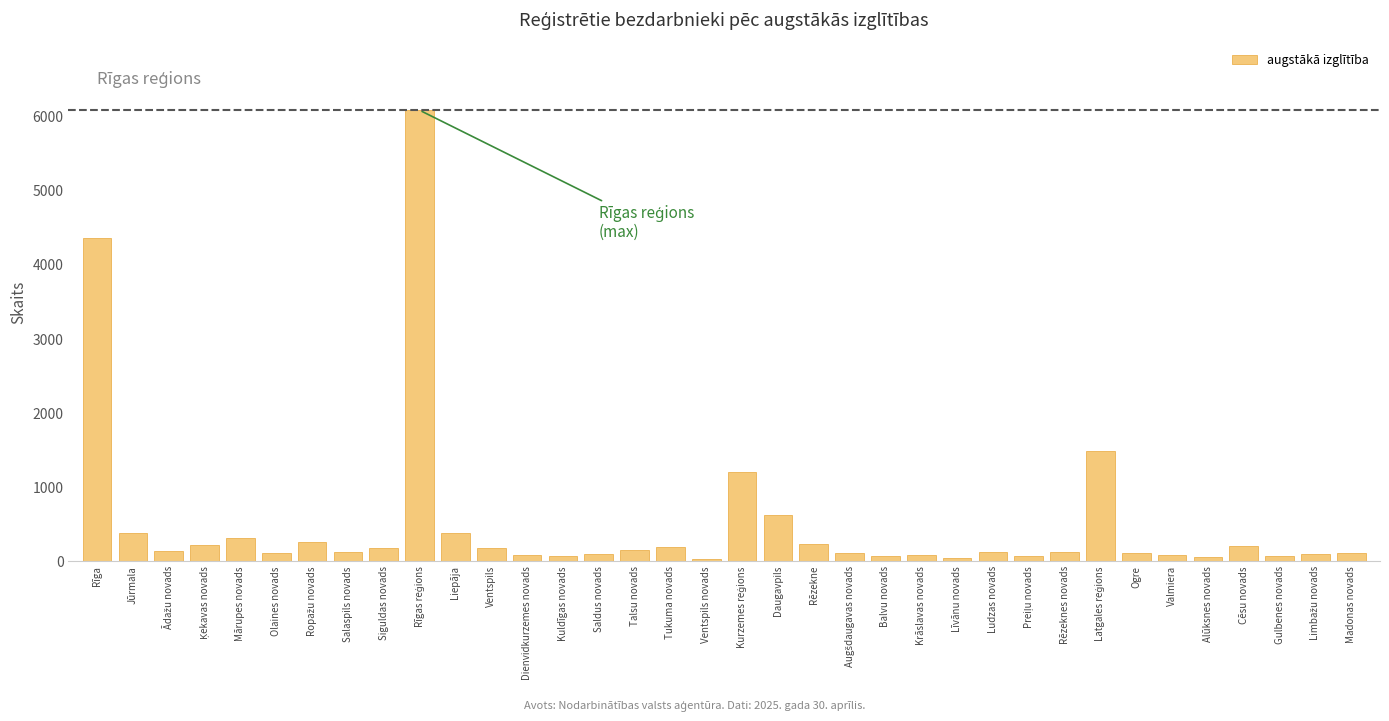

What is the label of the 35th bar from the right?

Jūrmala